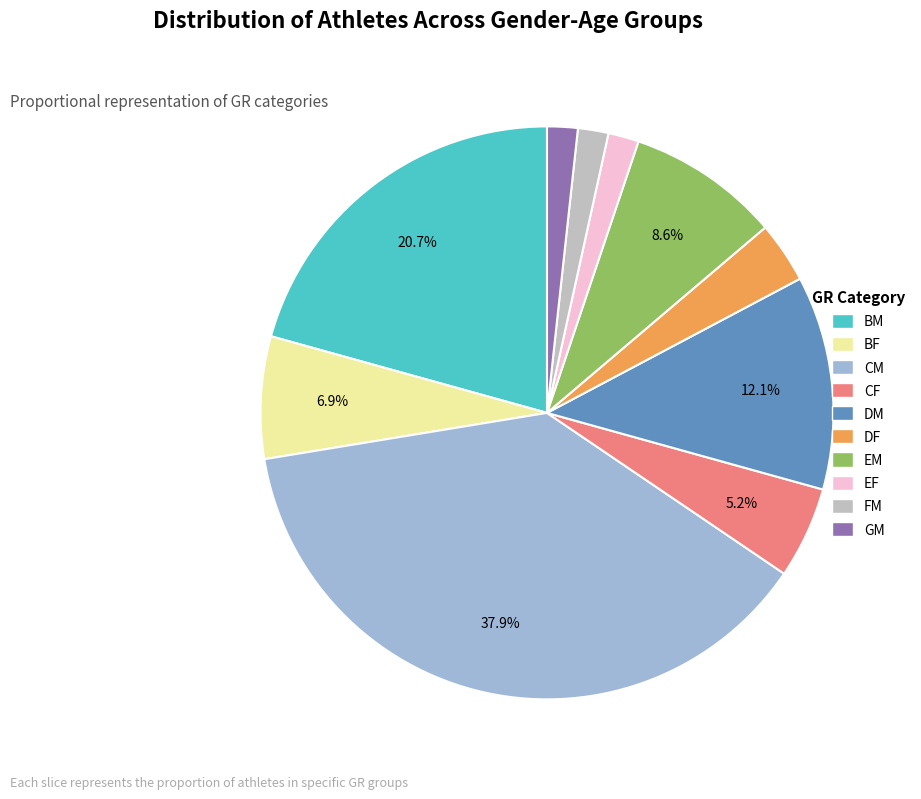

What percentage is the GM slice, to the nearest percent?

2%